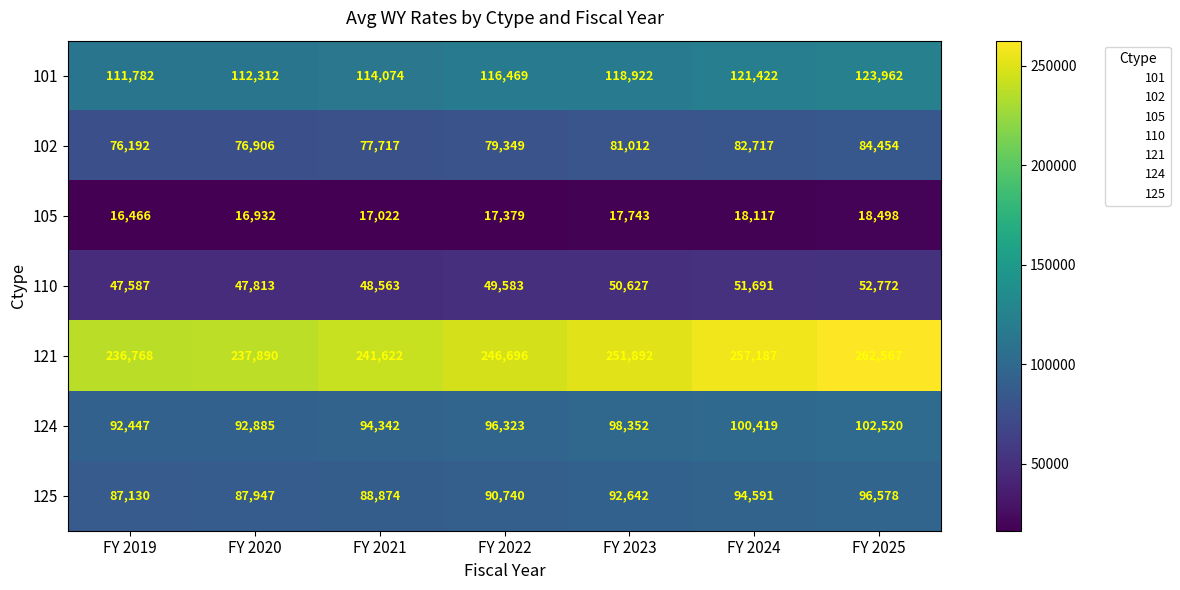

Which series changed the most between FY 2022 and FY 2024?

121